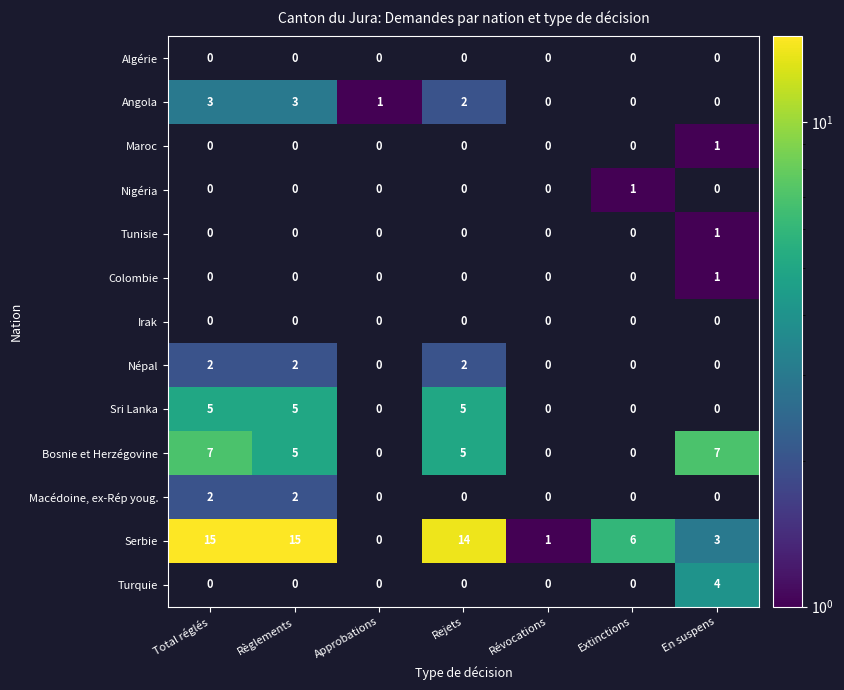

True or false: Népal has a value of 3 at Total réglés.

False